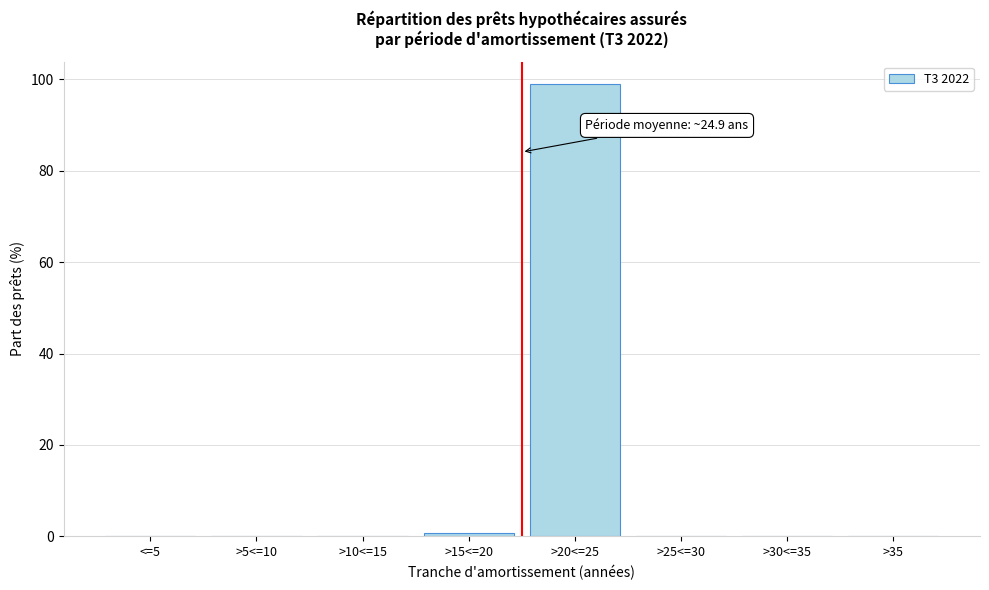

Which category has the highest value across all series?

>20<=25